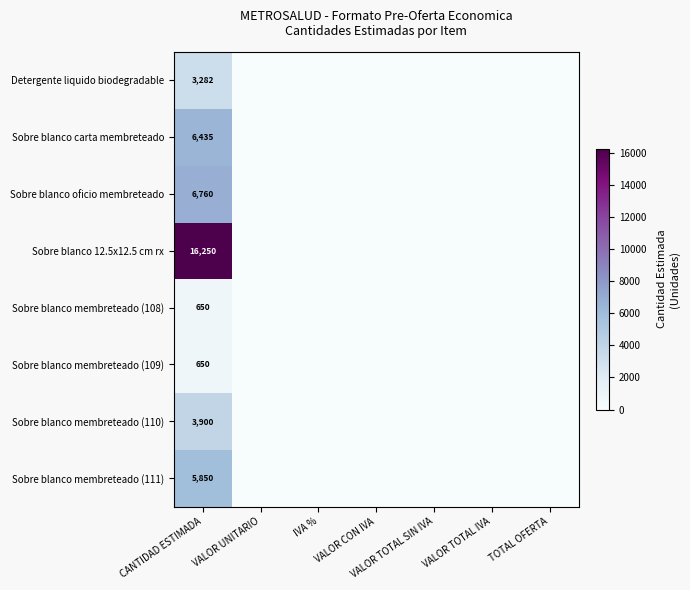

True or false: Sobre blanco oficio membreteado has a value of 6760 at CANTIDAD ESTIMADA.

True